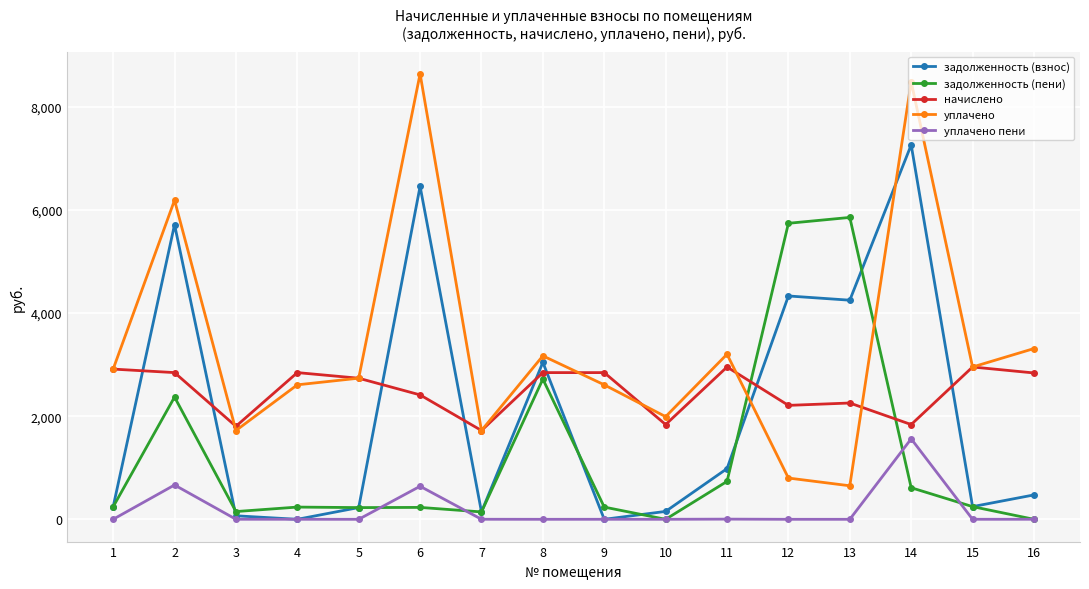

Where is the first local maximum for задолженность (взнос)?

2